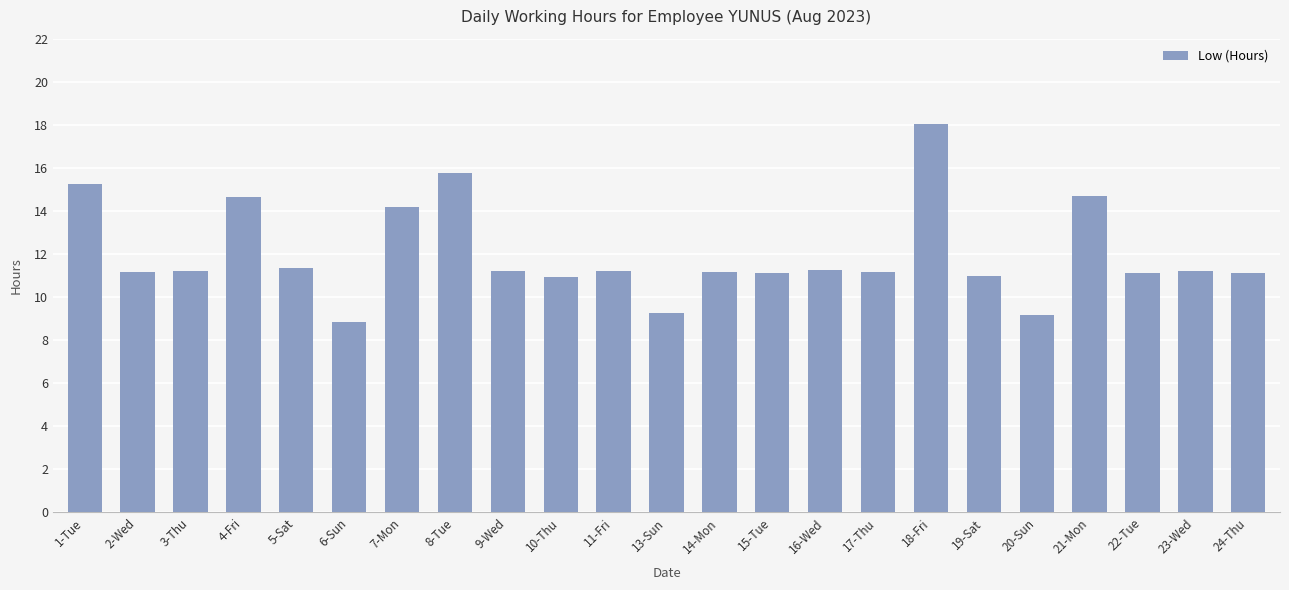

At which label does the data first exceed 11?

1-Tue